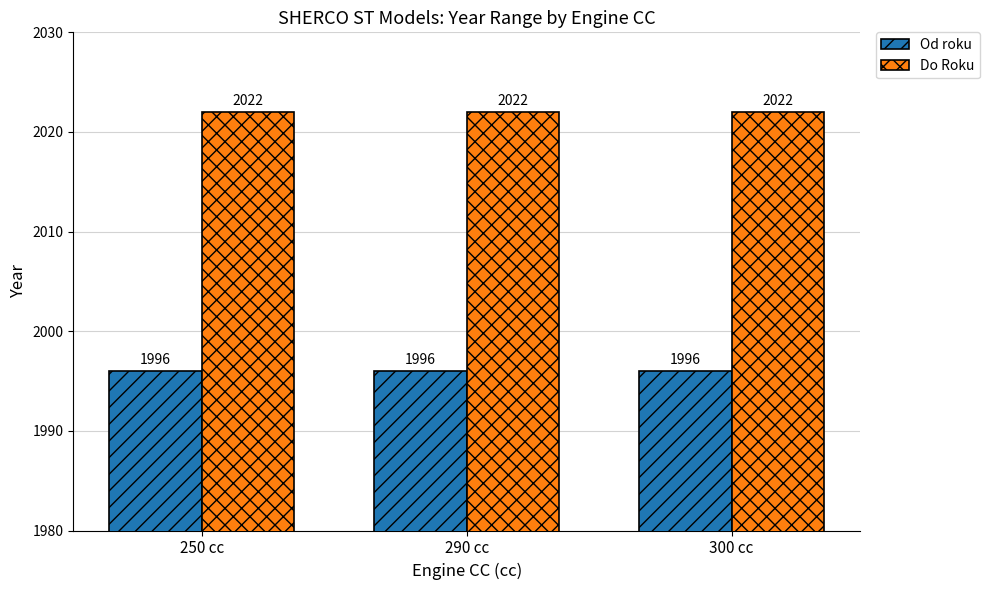

How many categories are shown in the chart?

3